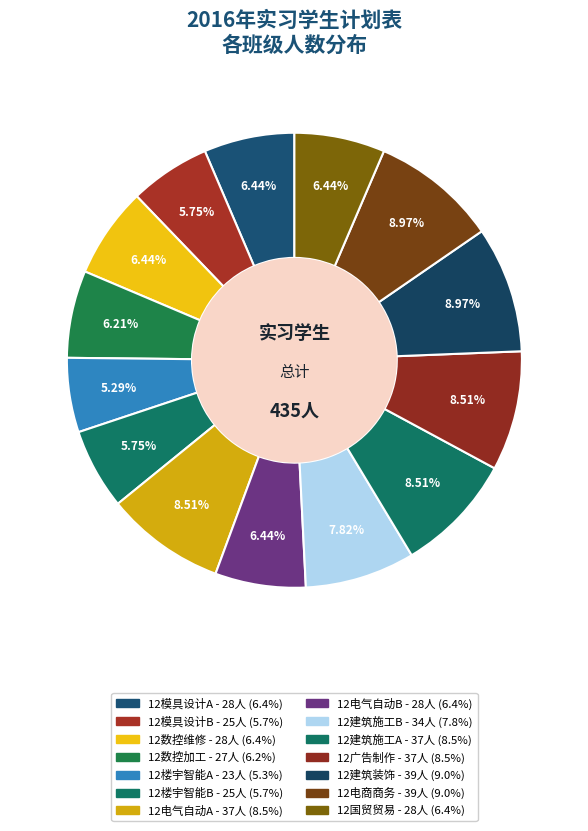

To the nearest percent, what portion does 12模具设计A represent?

6%